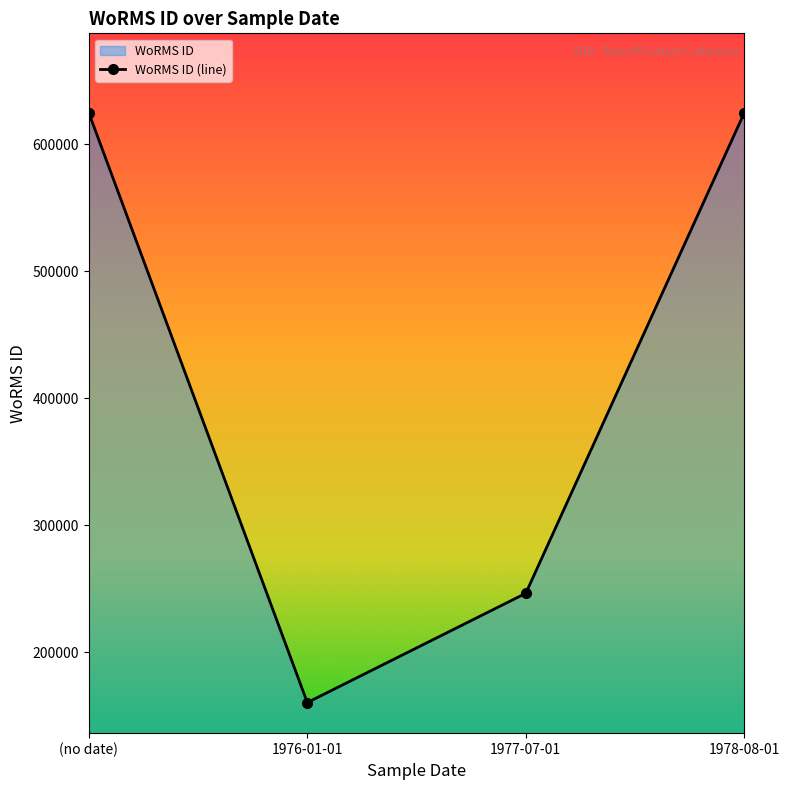

At which label is the value closest to 392769?

1977-07-01